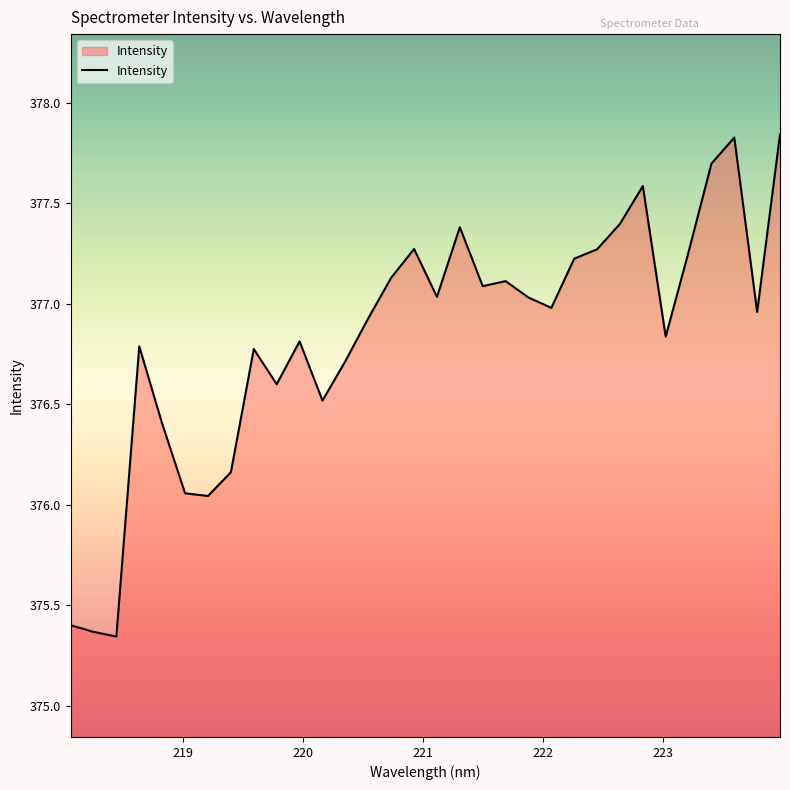

What is the sum of all values?

12058.9